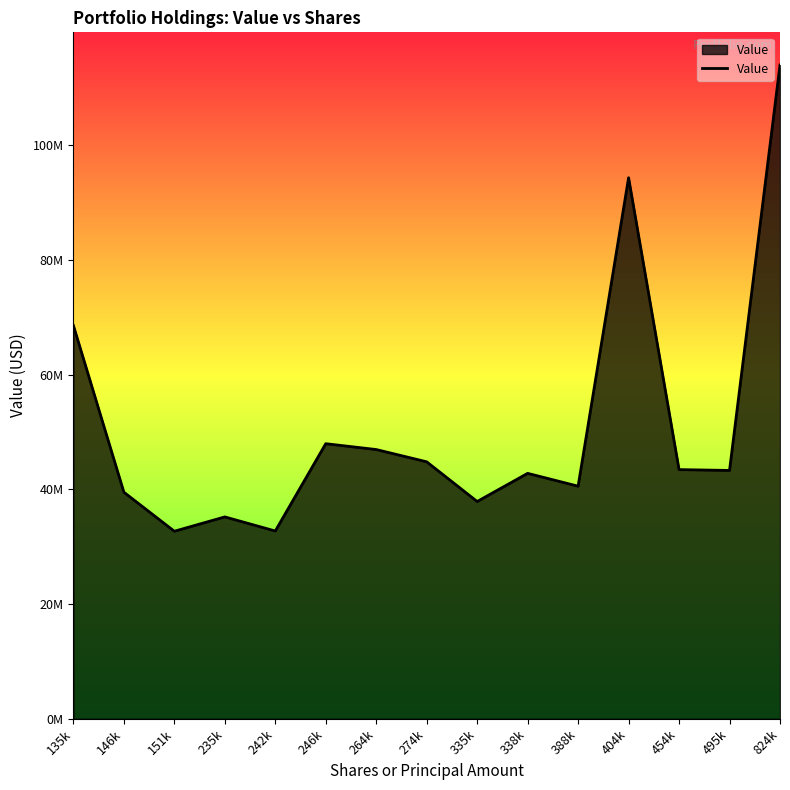

What is the average value?

50978400